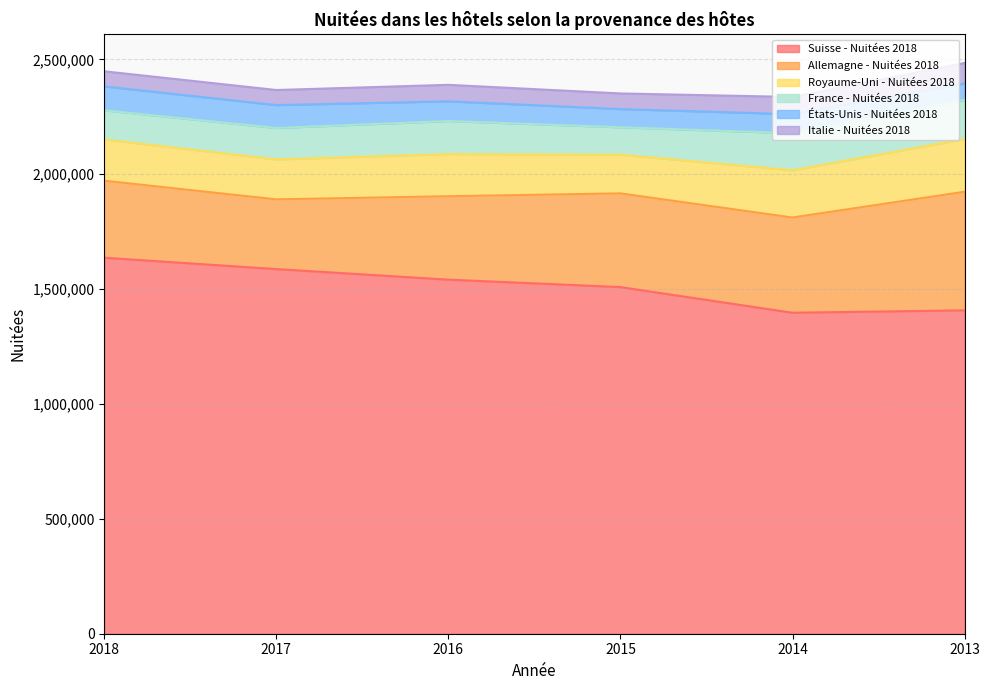

What is the greatest value displayed?

1636734